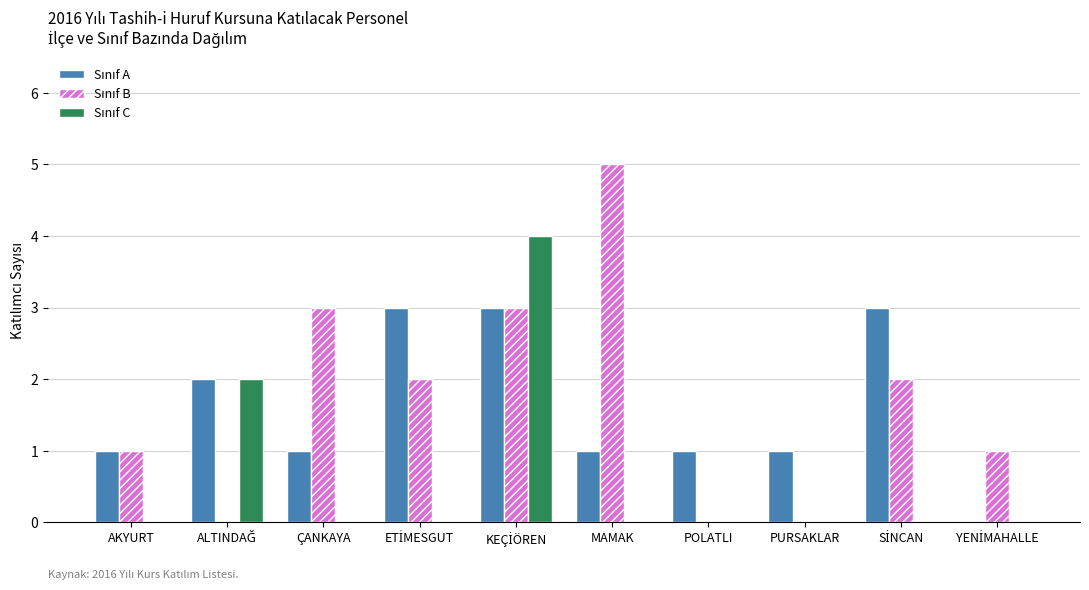

What value does the Sınıf C series have at KEÇİÖREN?

4